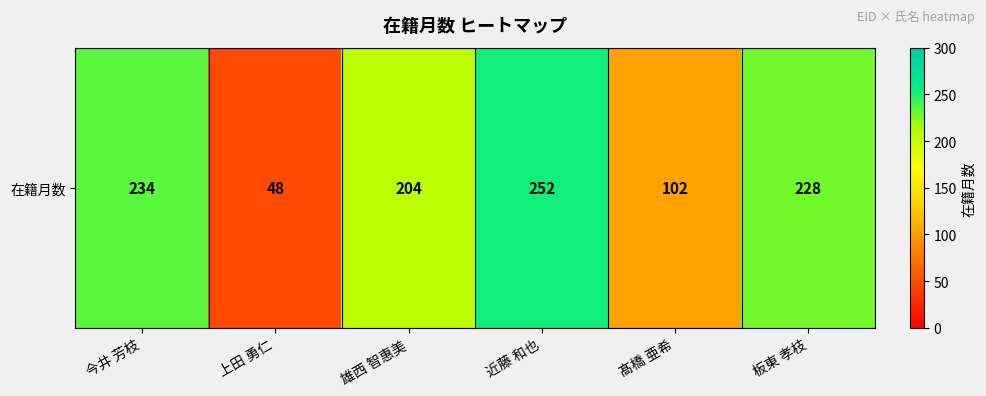

What is the sum of all values?

1068